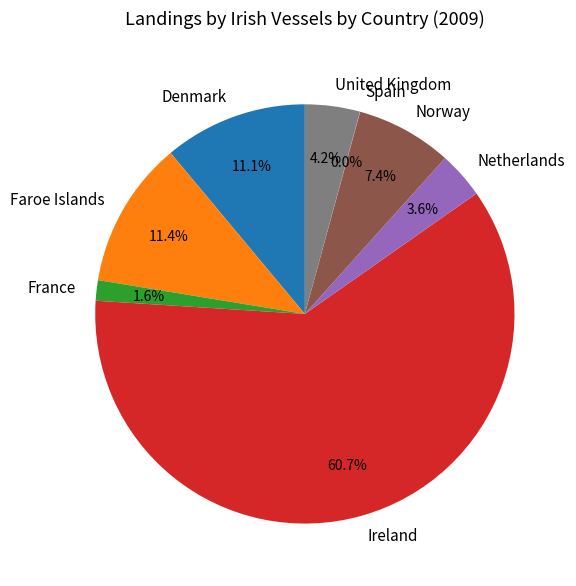

Approximately how many times larger is the value at Netherlands compared to United Kingdom?

0.9